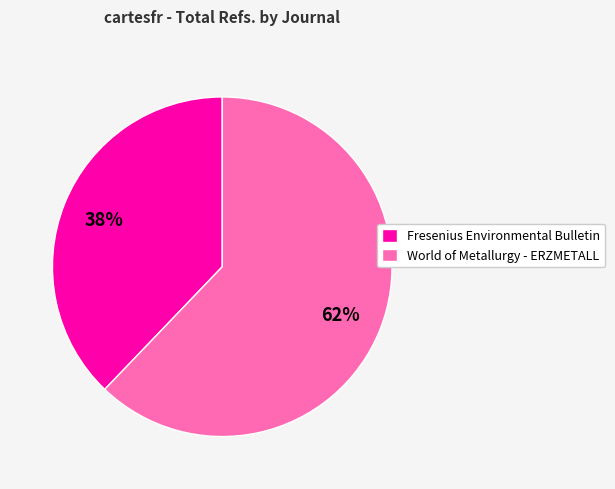

Is there a majority slice in this chart?

Yes